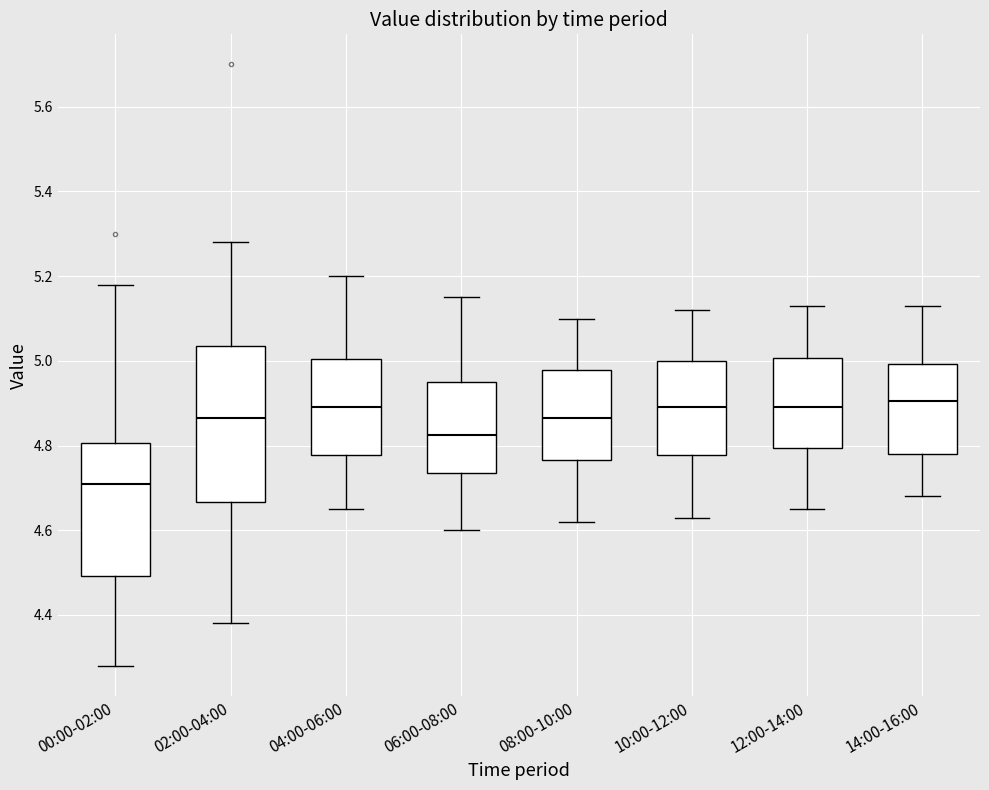

Reading left to right, read every box against the y-axis: the position of its median line, the range the box covers, and the ends of its whiskers. The values are not printed on the chart, so give them approximately, as read against the axis.

00:00-02:00: median 4.72, box 4.50 to 4.80, whiskers 4.28 to 5.18
02:00-04:00: median 4.86, box 4.66 to 5.04, whiskers 4.38 to 5.28
04:00-06:00: median 4.90, box 4.78 to 5.00, whiskers 4.66 to 5.20
06:00-08:00: median 4.82, box 4.74 to 4.96, whiskers 4.60 to 5.16
08:00-10:00: median 4.86, box 4.76 to 4.98, whiskers 4.62 to 5.10
10:00-12:00: median 4.90, box 4.78 to 5.00, whiskers 4.64 to 5.12
12:00-14:00: median 4.90, box 4.80 to 5.00, whiskers 4.66 to 5.14
14:00-16:00: median 4.90, box 4.78 to 5.00, whiskers 4.68 to 5.14